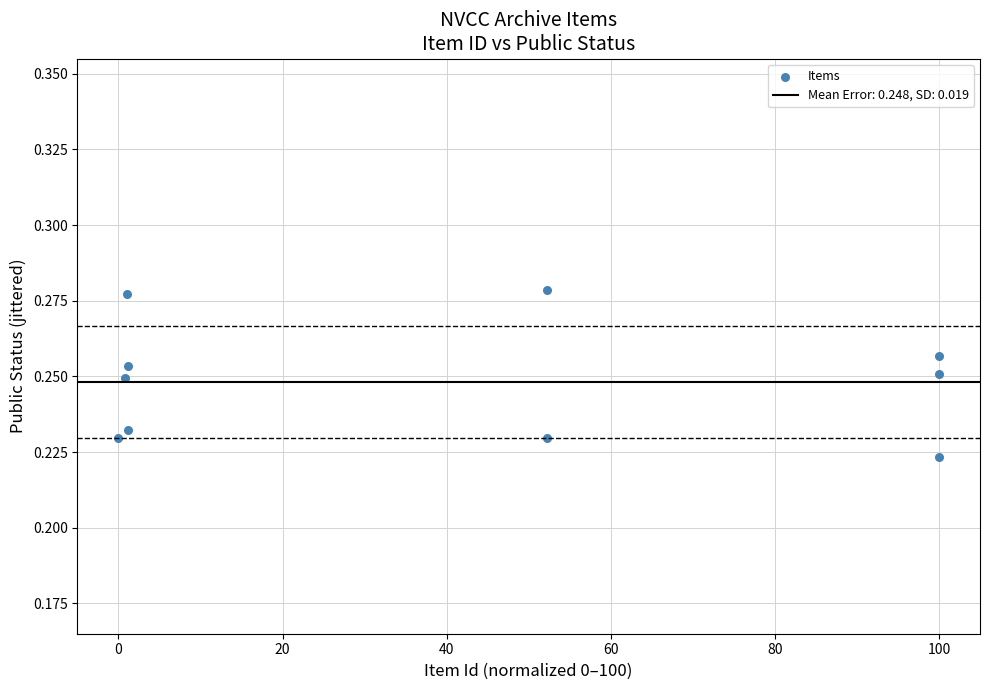

What is the range of X values (max minus min)?

100.0